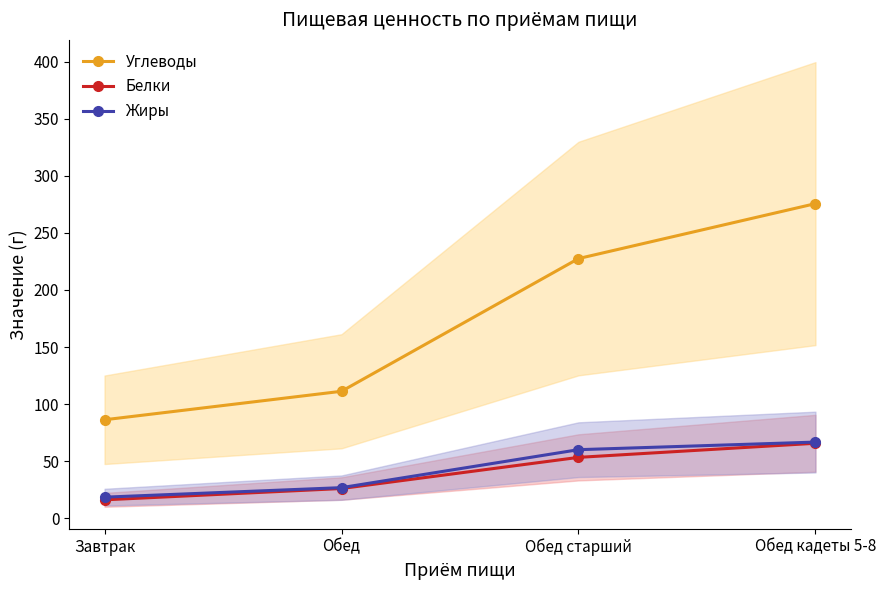

How many data points in Жиры are above 59?

2